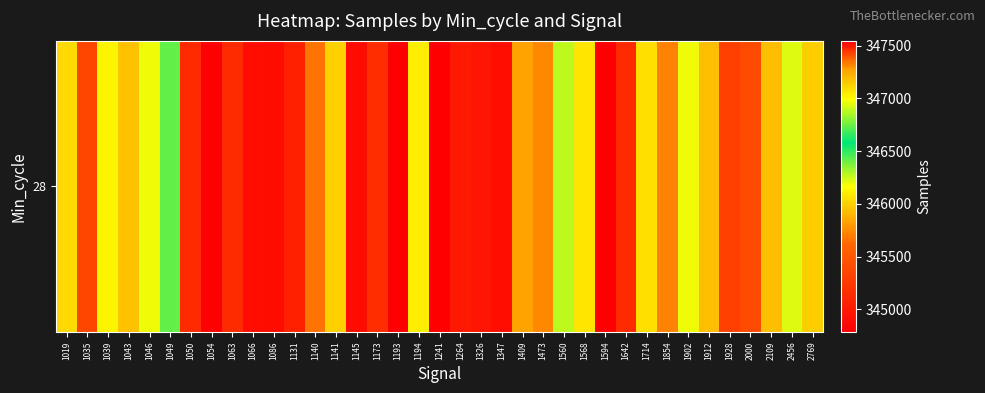

Rank the categories by value from highest to lowest.

1594, 1193, 1241, 1264, 1173, 1928, 1140, 2109, 2769, 2456, 1049, 1560, 1046, 1902, 1039, 1194, 1568, 1714, 1019, 1141, 1043, 1912, 1409, 1473, 1854, 2000, 1035, 1063, 1050, 1642, 1131, 1326, 1347, 1066, 1145, 1086, 1054